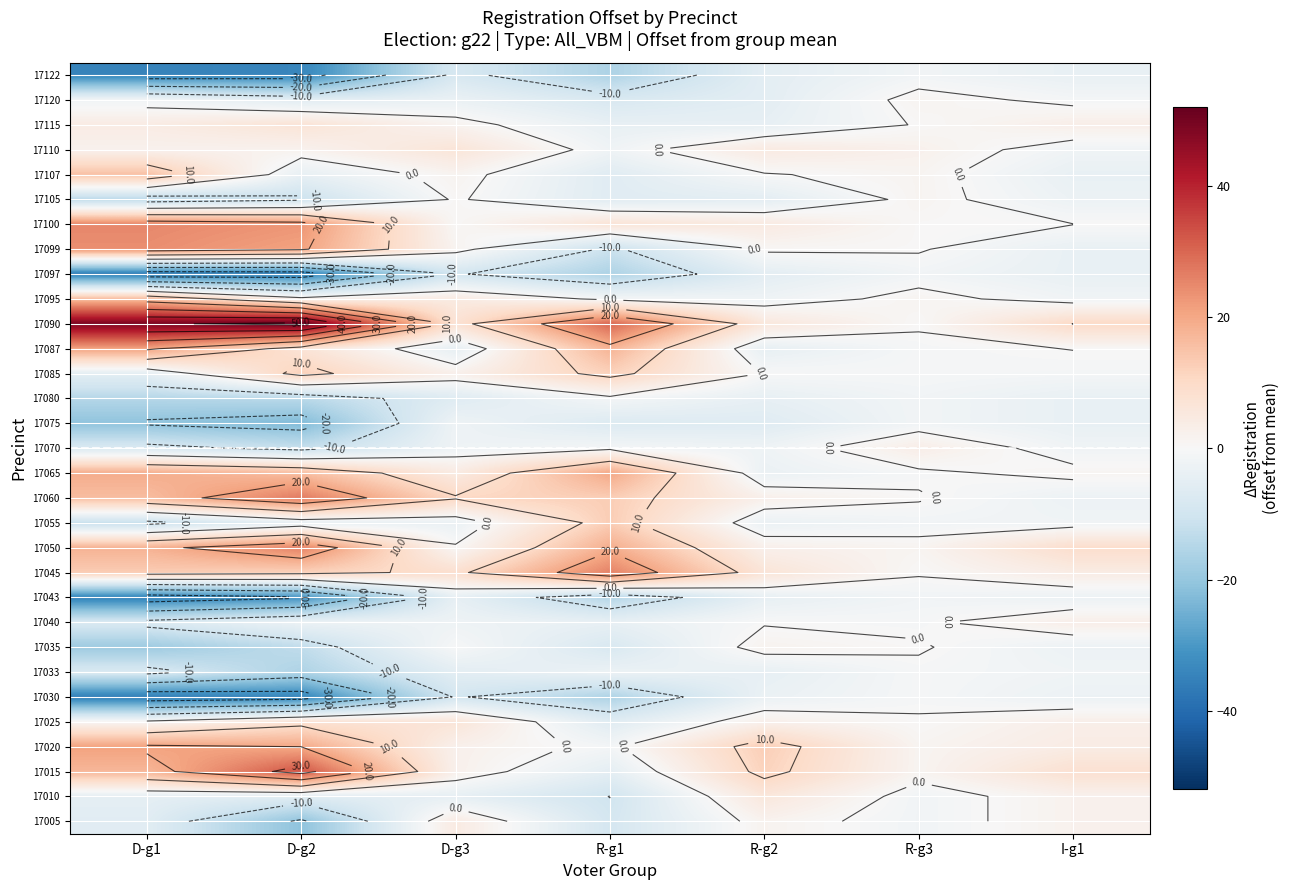

Which label corresponds to the largest value in the chart?

D-g2